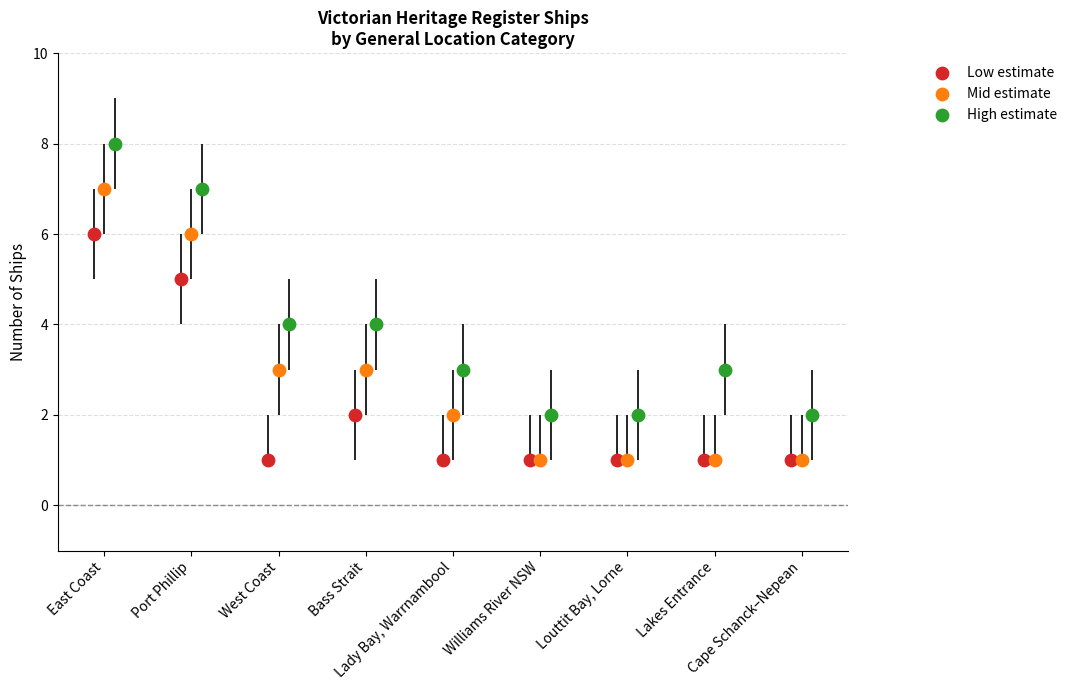

Which series reaches the maximum Y coordinate?

High estimate